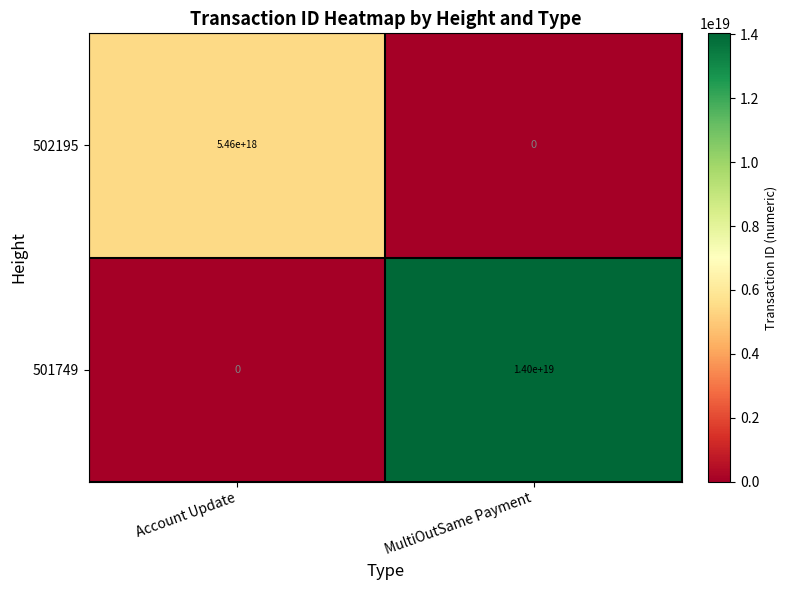

Which series has the largest total across all categories?

501749